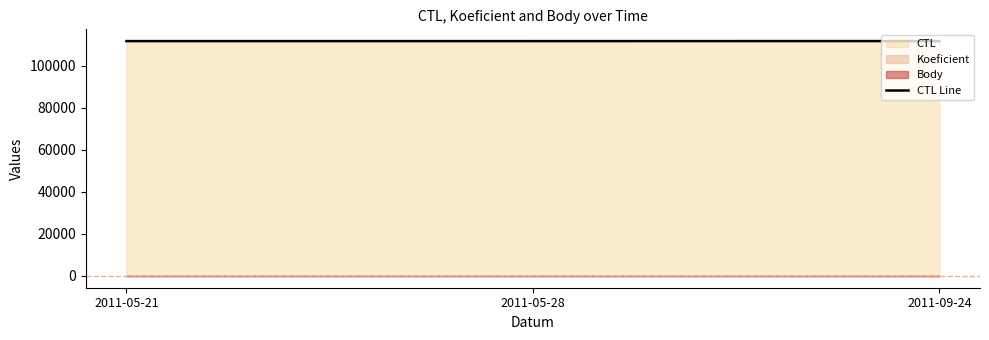

What value does the data have at 2011-05-21?

111717